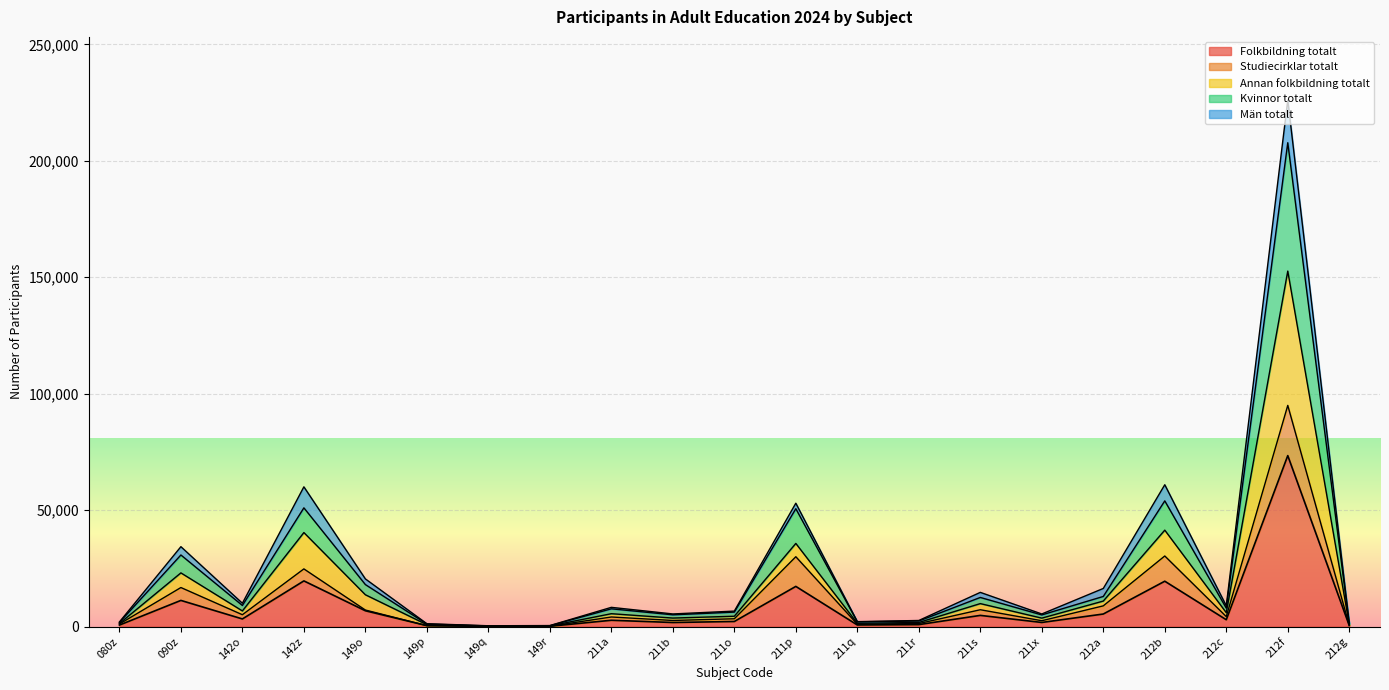

At which category is the sum across all series the highest?

212f